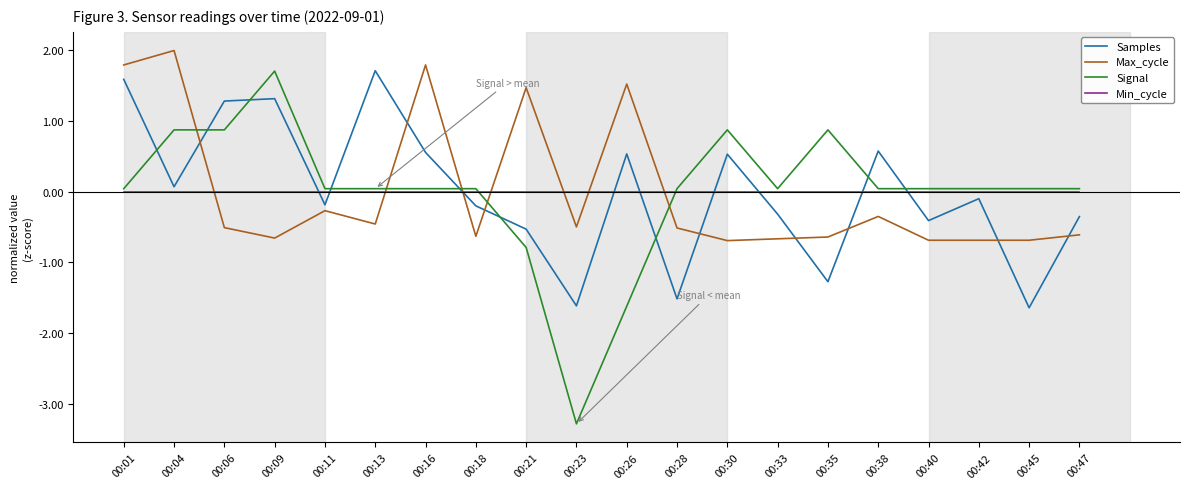

Which series ends up on top after the final intersection of Max_cycle and Min_cycle?

Min_cycle